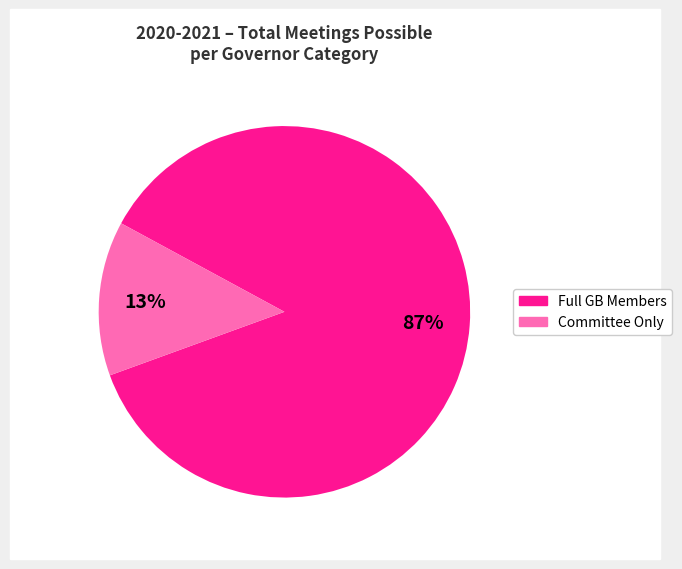

Is there any slice that represents more than half of the pie?

Yes